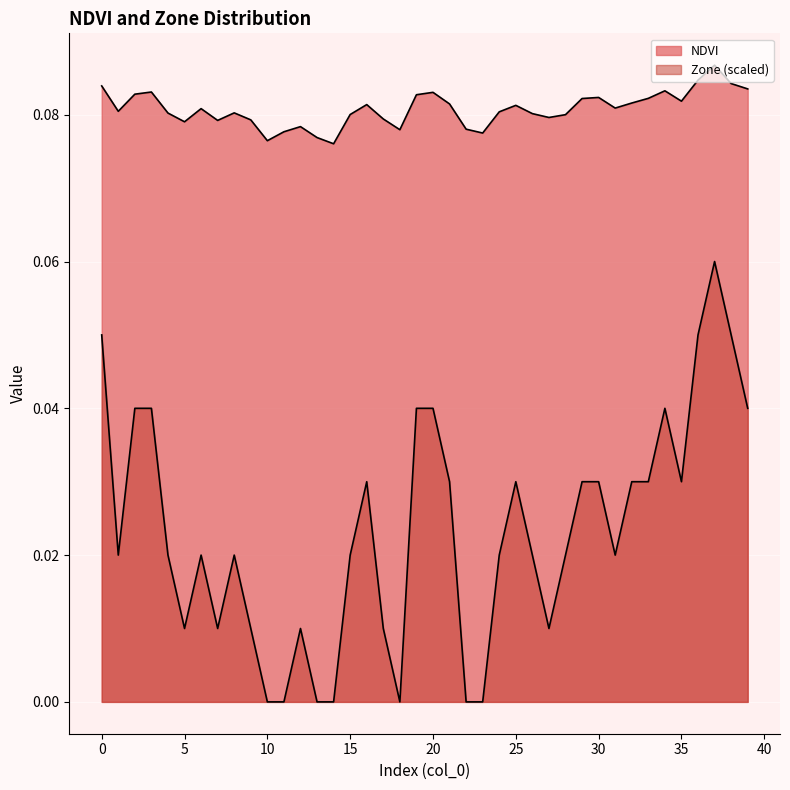

How many categories are shown in the chart?

40